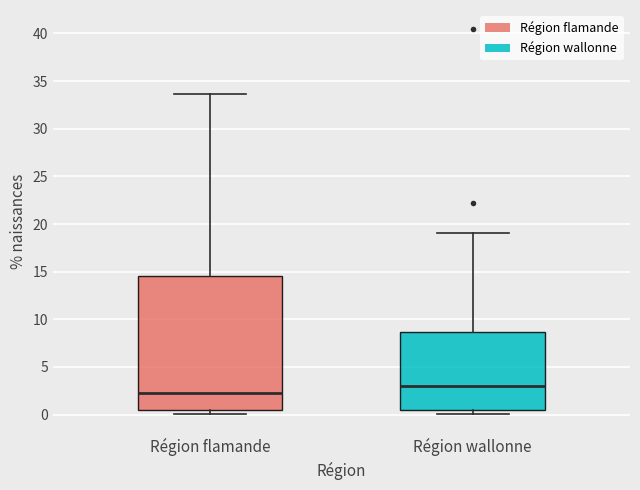

Reading left to right, read every box against the y-axis: the position of its median line, the range the box covers, and the ends of its whiskers. The values are not printed on the chart, so give them approximately, as read against the axis.

Région flamande: median 2.5, box 0.5 to 14.5, whiskers 0.0 to 33.5
Région wallonne: median 3.0, box 0.5 to 8.5, whiskers 0.0 to 19.0